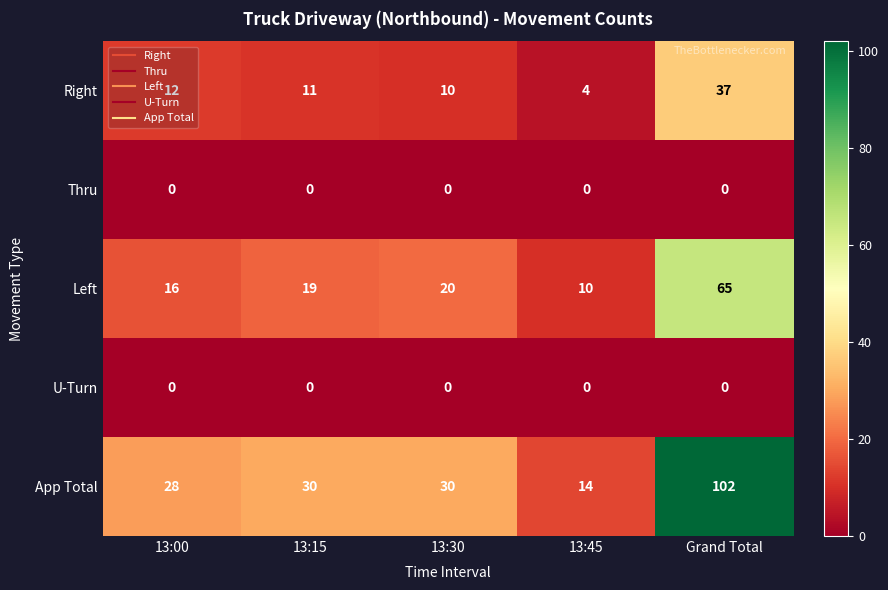

Which category has the lowest value in the Right series?

13:45